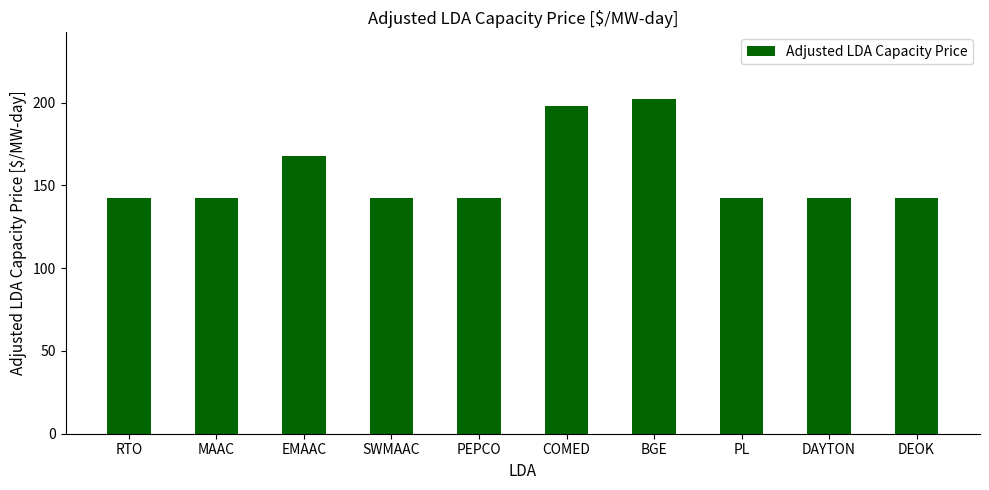

What position from the right is DEOK?

1